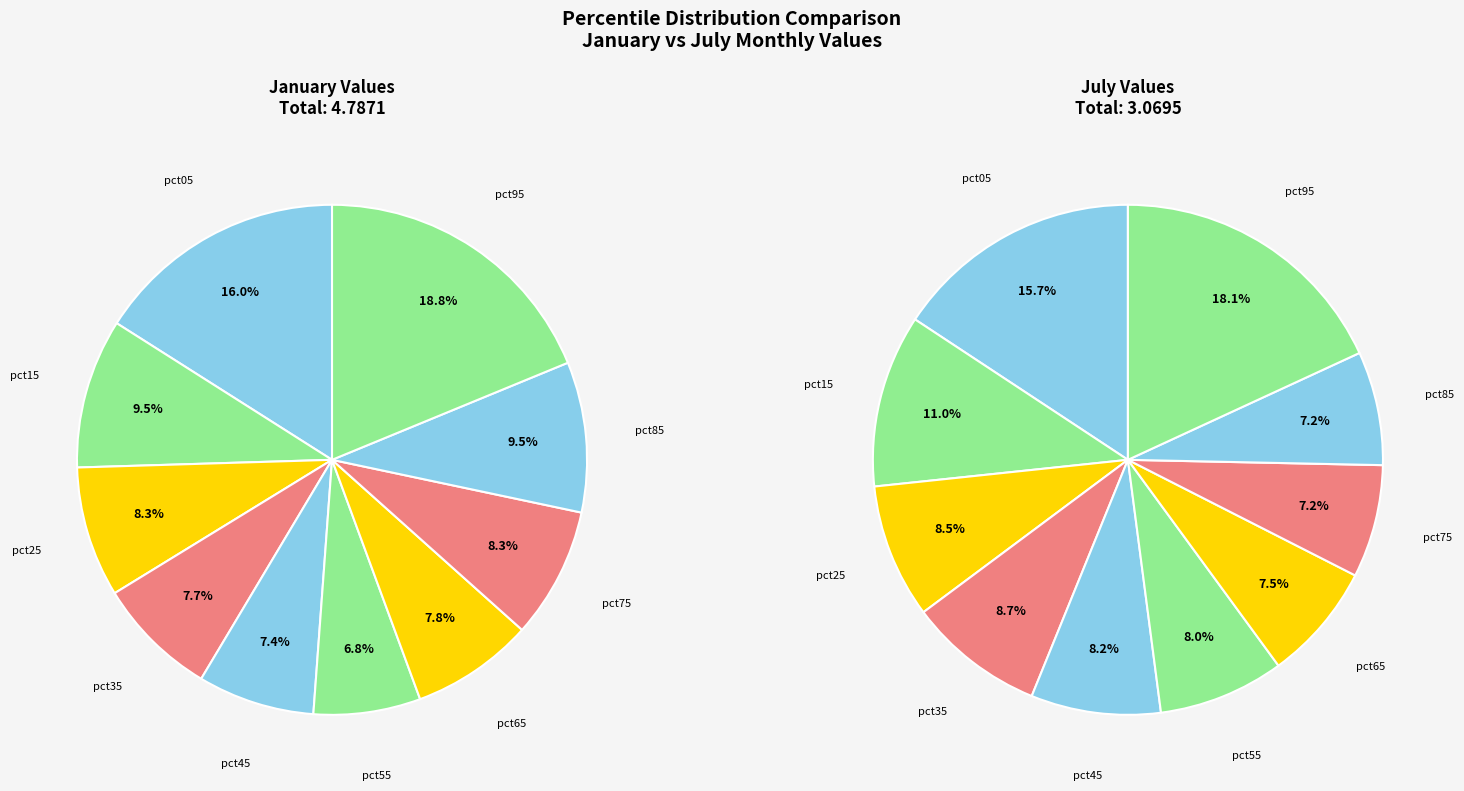

Does values_jul represent more than half of the total?

No